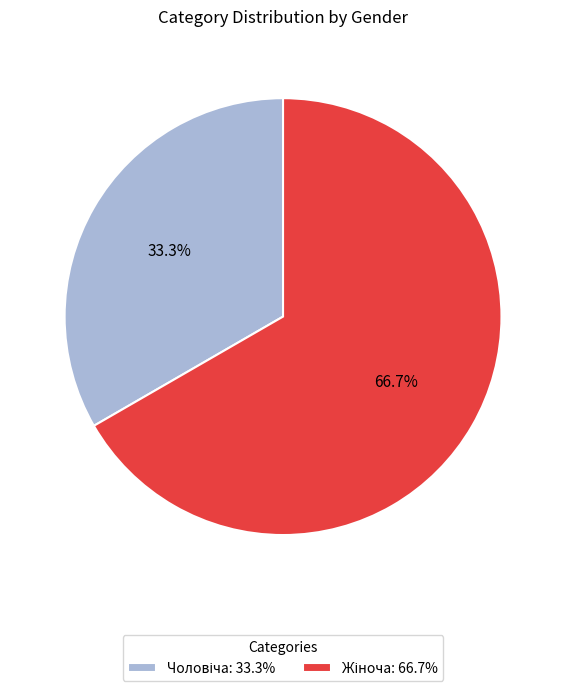

To the nearest percent, what is the difference between the largest and smallest slice percentages?

33%